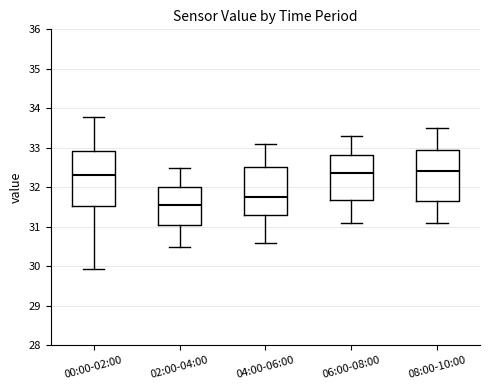

Reading left to right, read every box against the y-axis: the position of its median line, the range the box covers, and the ends of its whiskers. The values are not printed on the chart, so give them approximately, as read against the axis.

00:00-02:00: median 32.3, box 31.5 to 32.9, whiskers 29.9 to 33.8
02:00-04:00: median 31.6, box 31.1 to 32.0, whiskers 30.5 to 32.5
04:00-06:00: median 31.8, box 31.3 to 32.5, whiskers 30.6 to 33.1
06:00-08:00: median 32.4, box 31.7 to 32.8, whiskers 31.1 to 33.3
08:00-10:00: median 32.4, box 31.7 to 33.0, whiskers 31.1 to 33.5